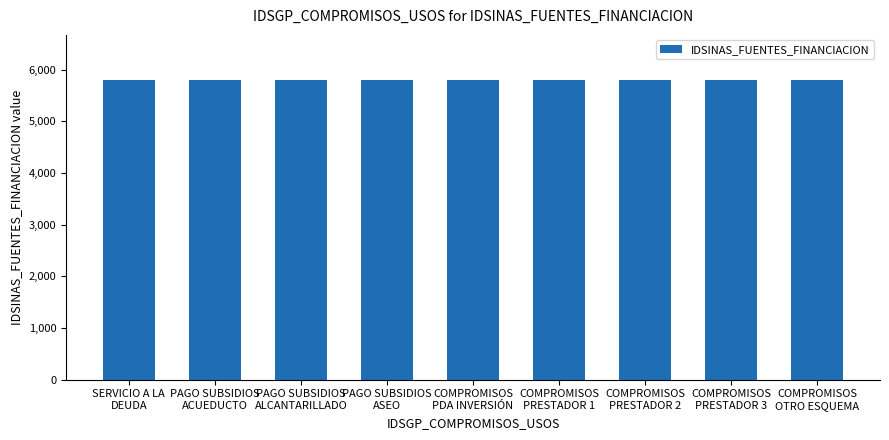

Approximately how many times larger is the value at SERVICIO A LA
DEUDA compared to COMPROMISOS
PRESTADOR 3?

1.0